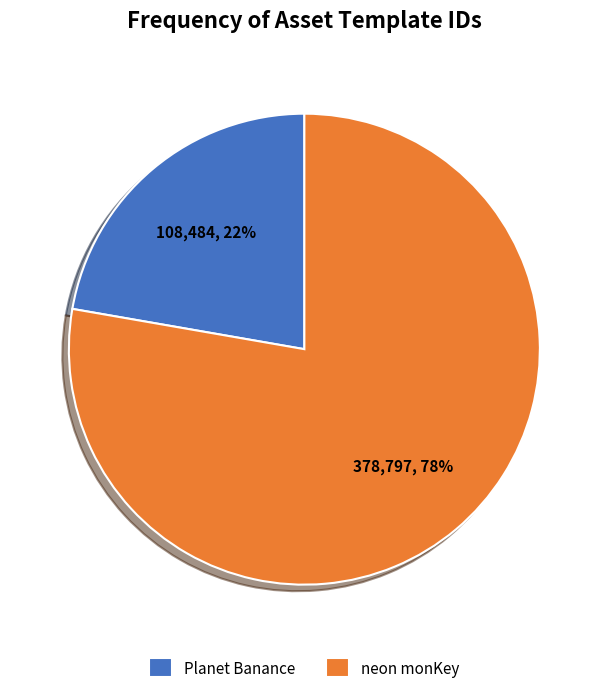

What percentage is the neon monKey slice, to the nearest percent?

78%